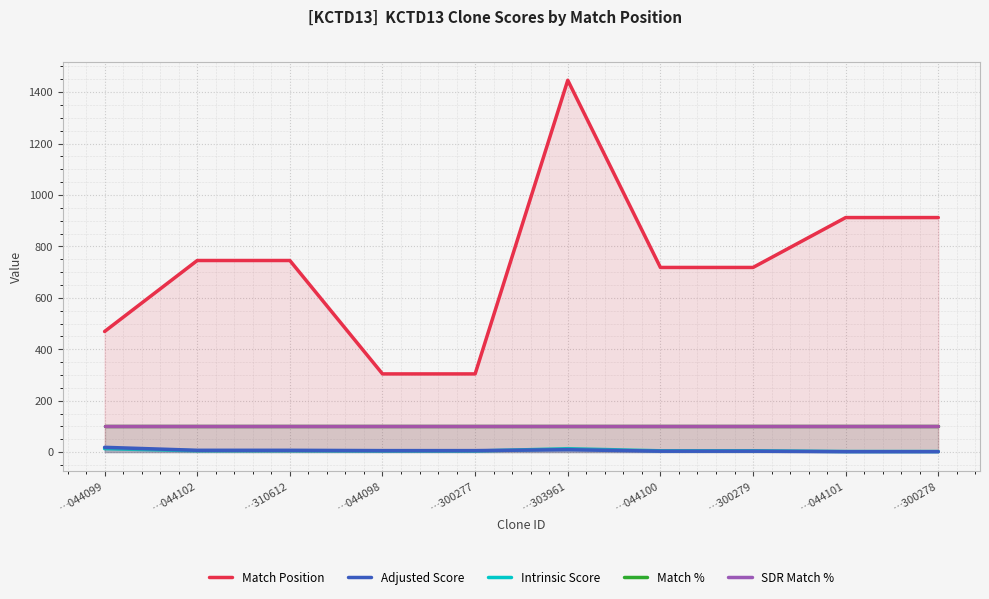

True or false: Adjusted Score has more than 0 points higher than both neighbors.

True